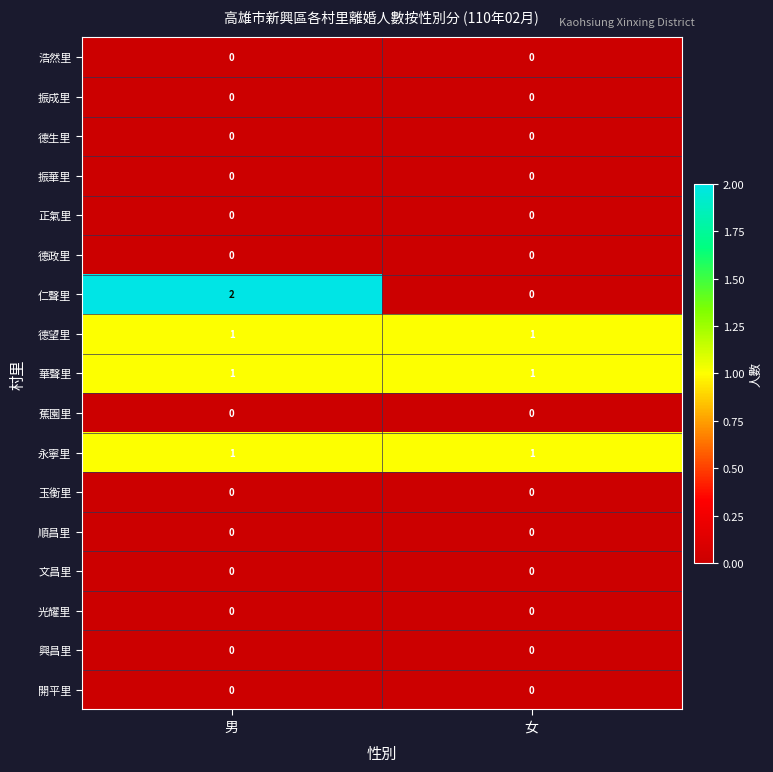

Which category has the highest value across all series?

男